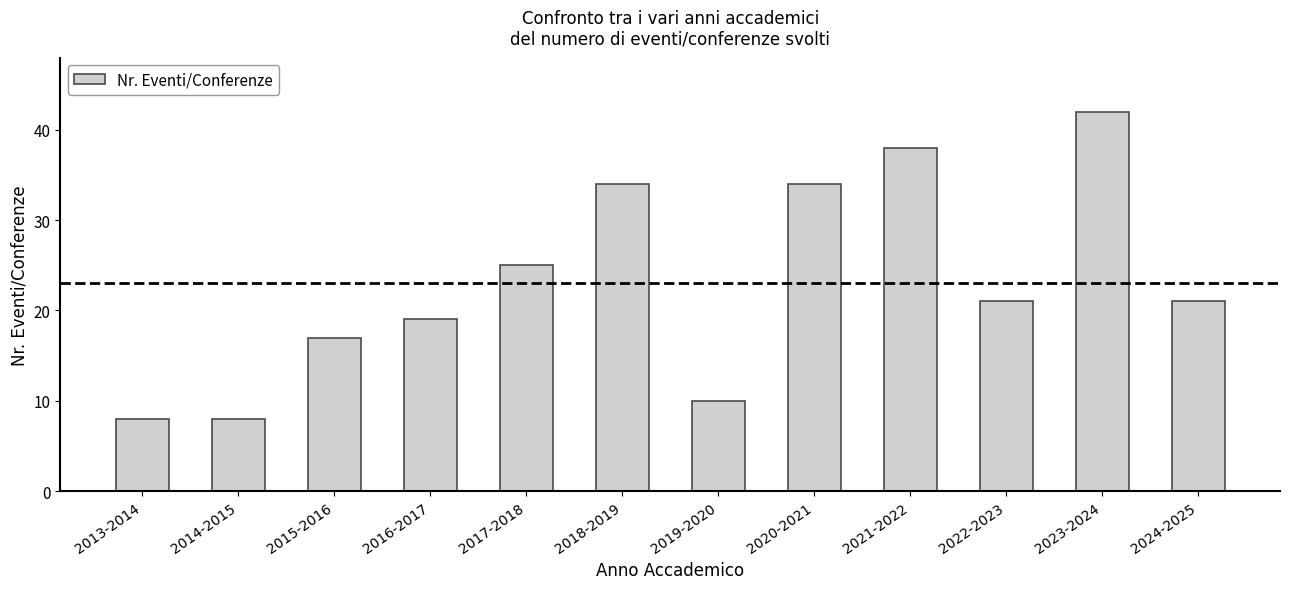

The value at 2015-2016 is 11. True or false?

False